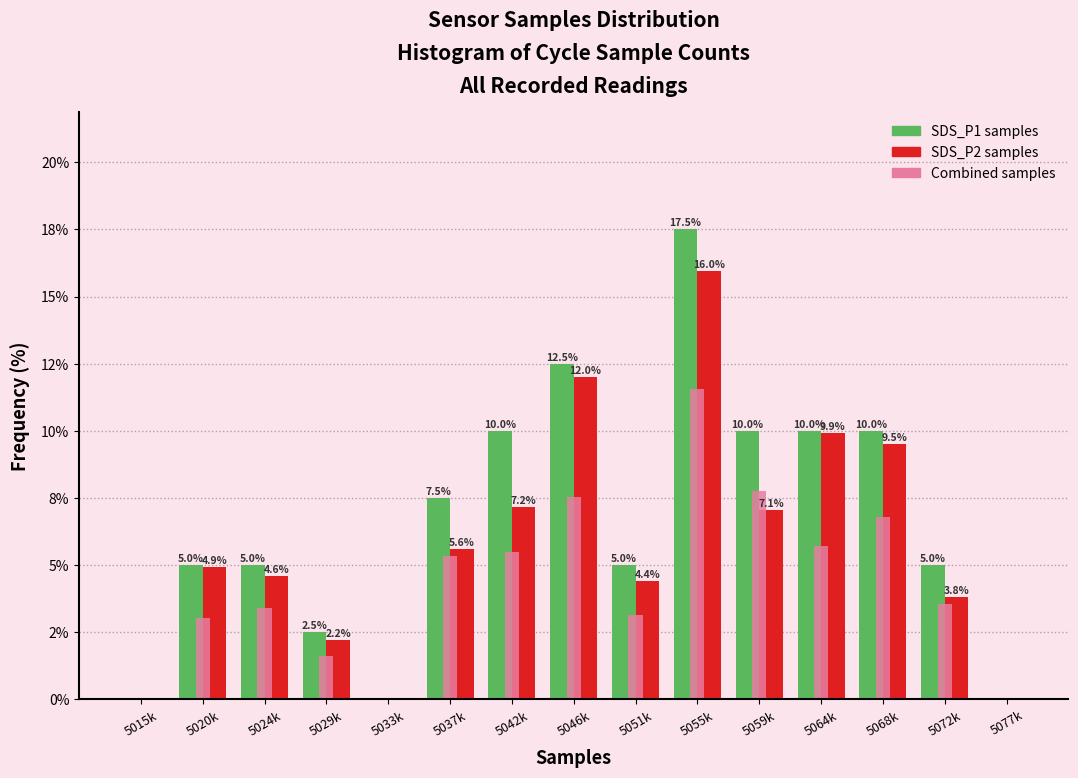

Does the chart contain stacked bars?

No